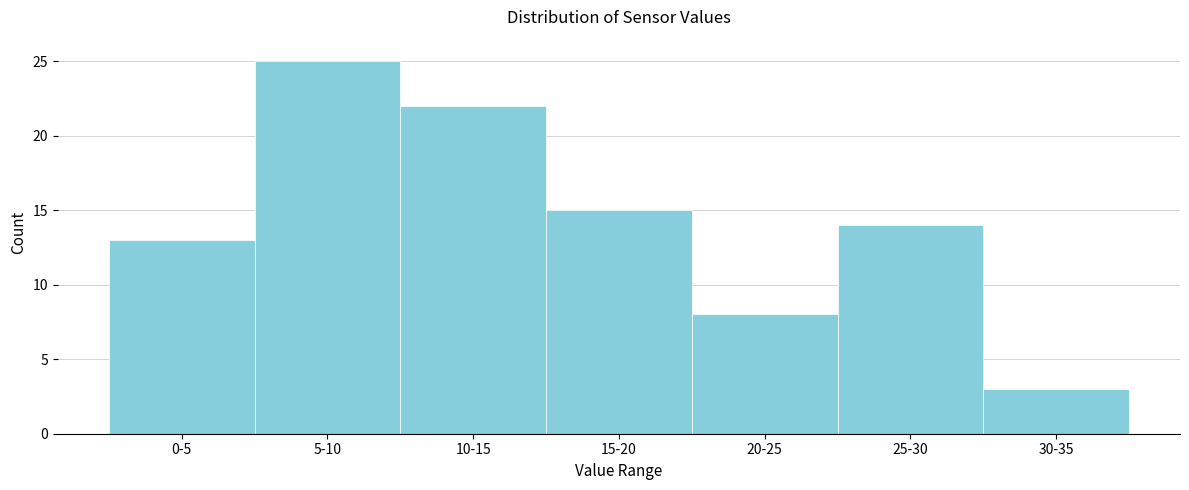

Reading left to right, extract all data points from this chart.

0-5=13	5-10=25	10-15=22	15-20=15	20-25=8	25-30=14	30-35=3